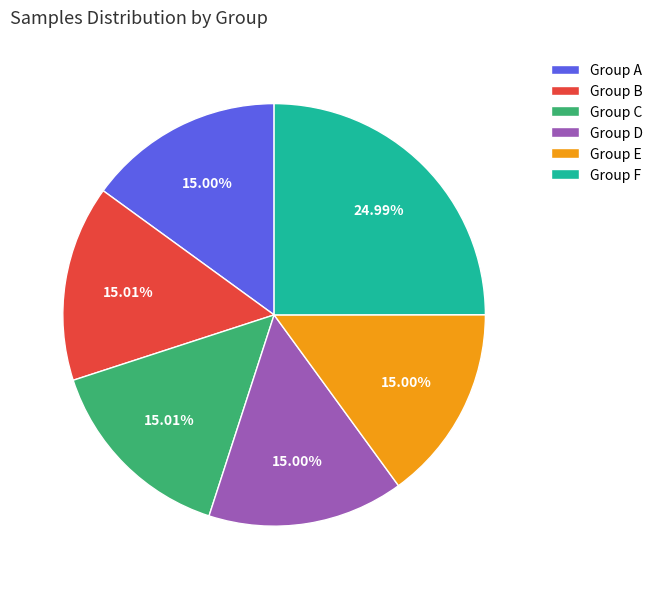

Which has a higher value, Group F or Group E?

Group F